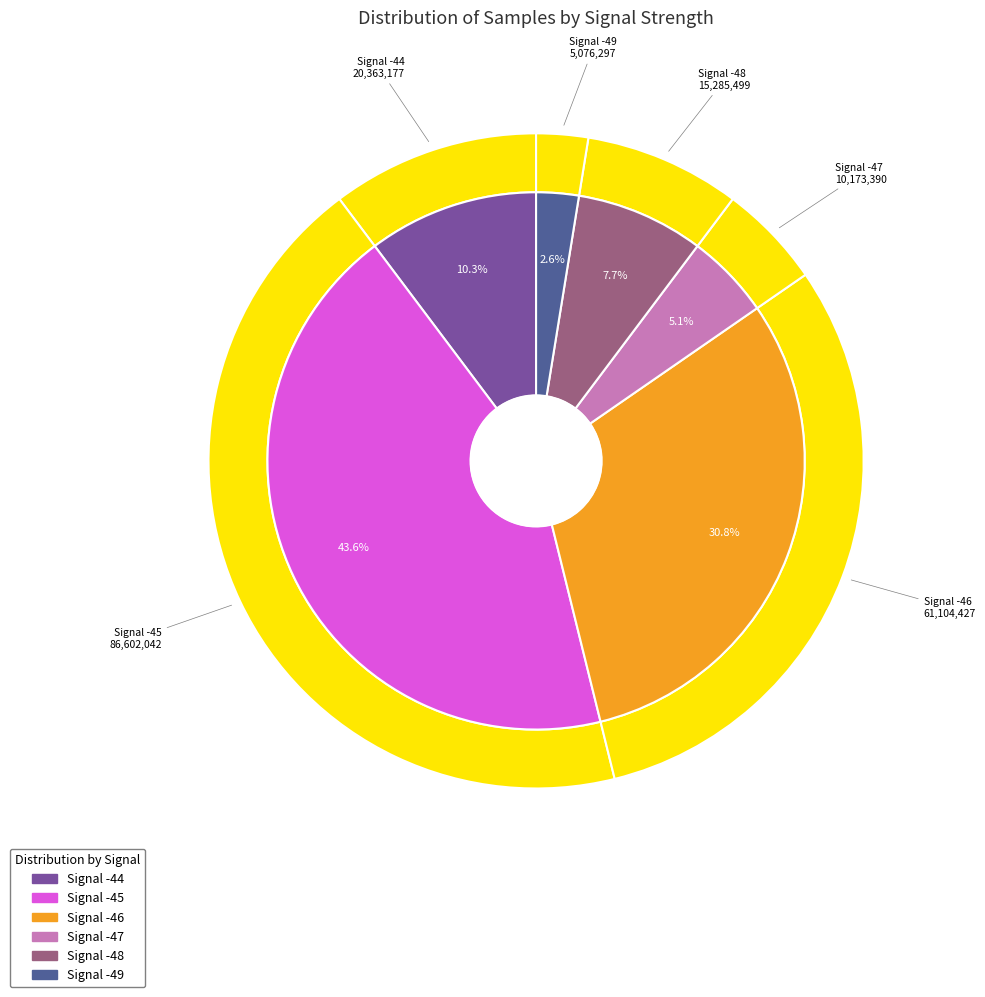

Which slice is the smallest?

-49